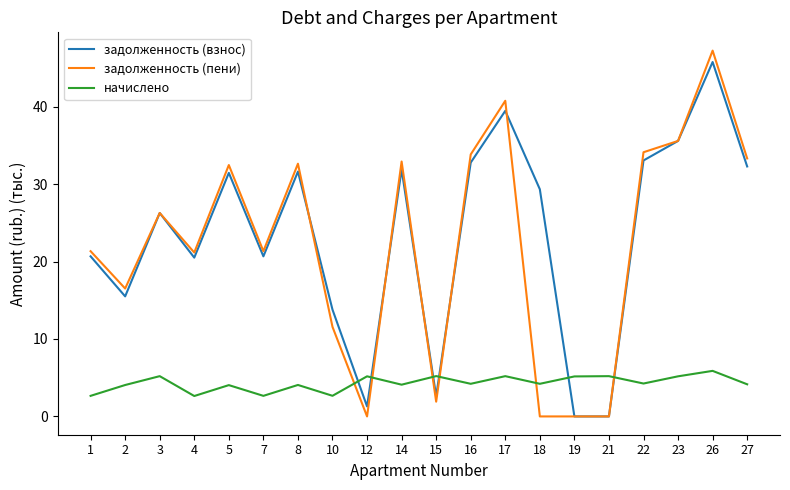

Does the chart have visible grid lines?

No